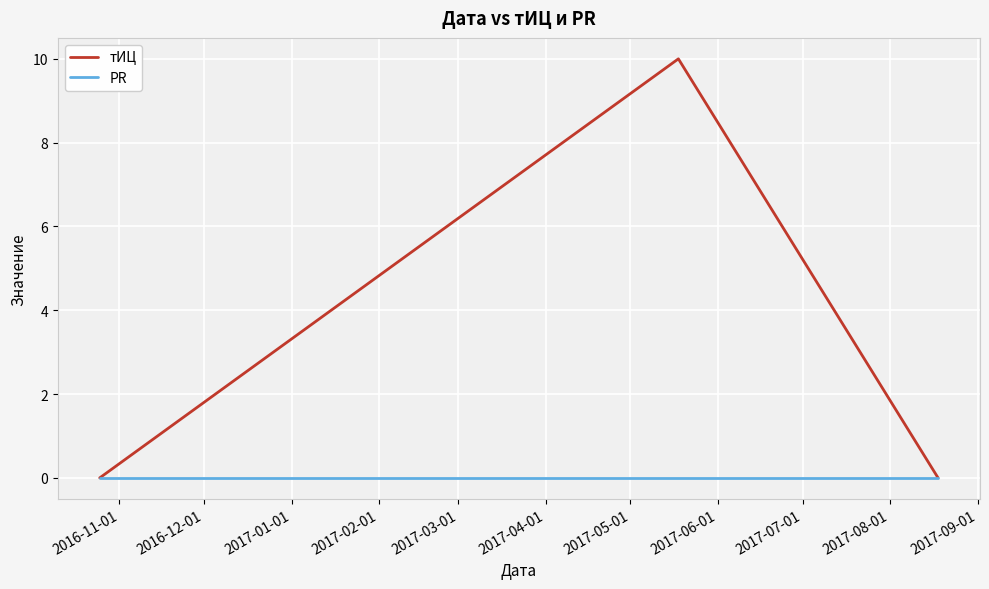

Rank the series by their maximum value, from lowest to highest.

PR, тИЦ